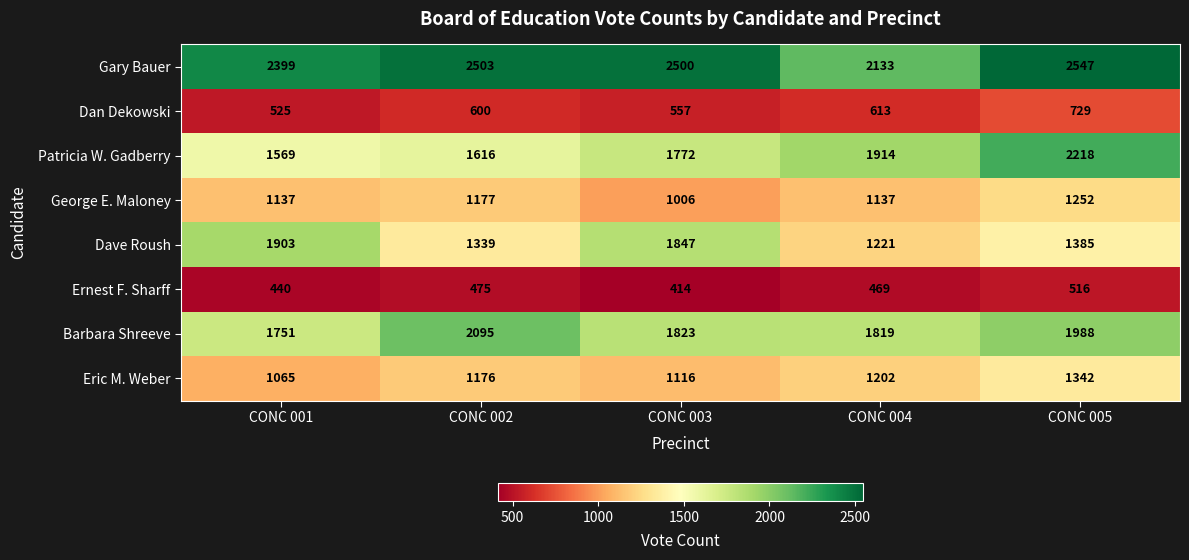

True or false: Dan Dekowski has a value of 557 at CONC 003.

True